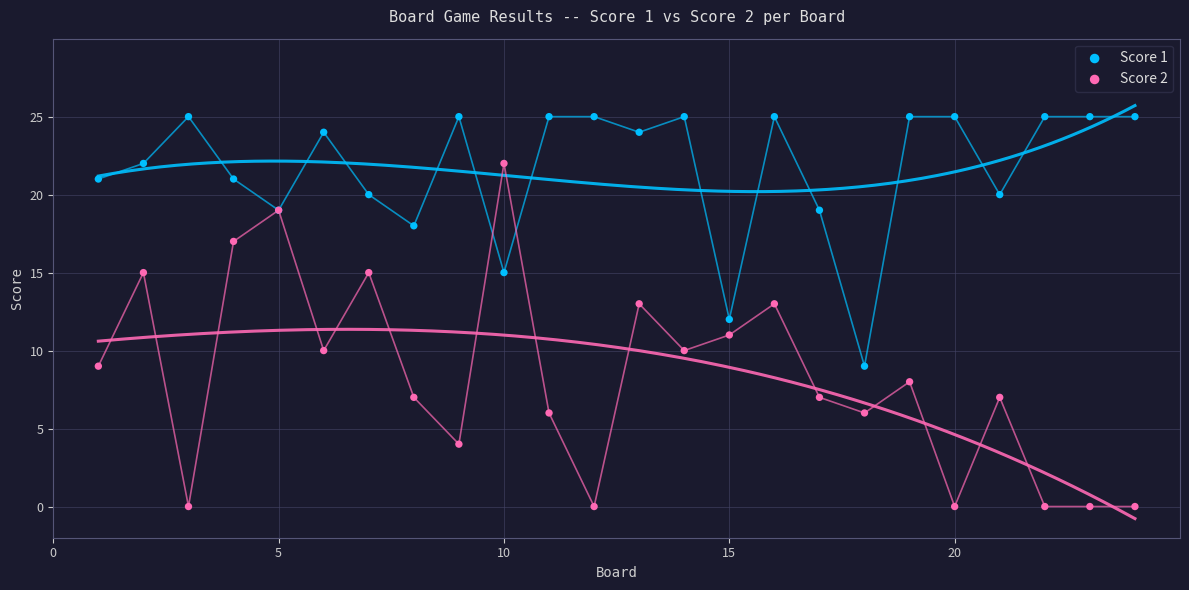

What is the X range (max minus min) for the scatter plot?

23